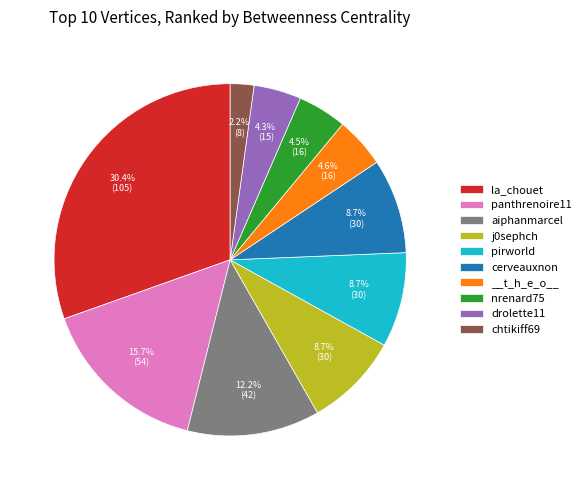

What percentage is the chtikiff69 slice, to the nearest percent?

2%